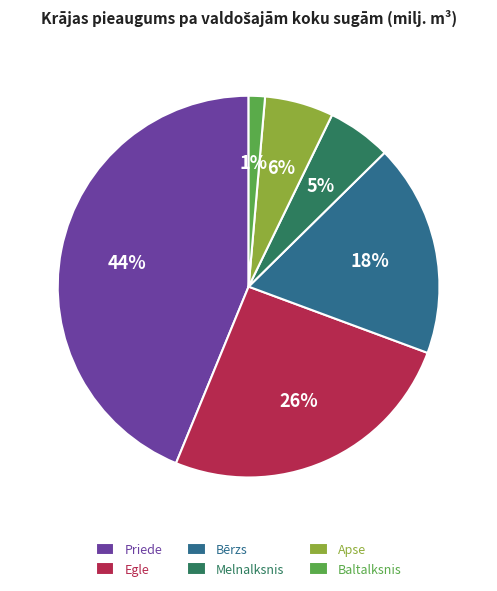

Which has a higher value, Baltalksnis or Apse?

Apse